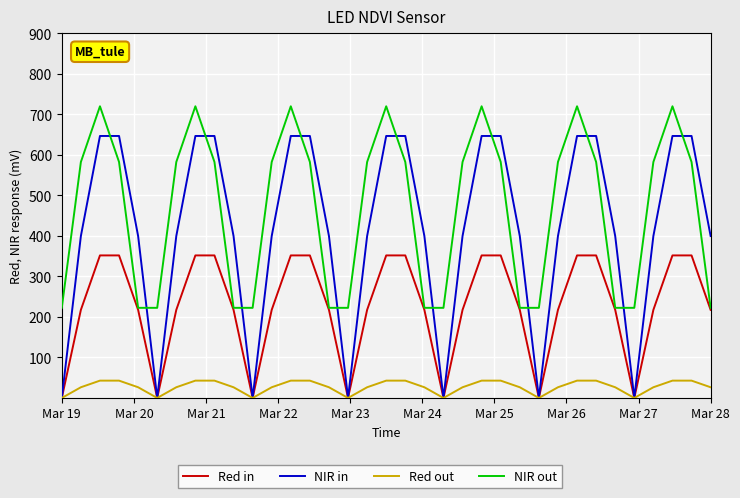

How many lines are shown in the chart?

4